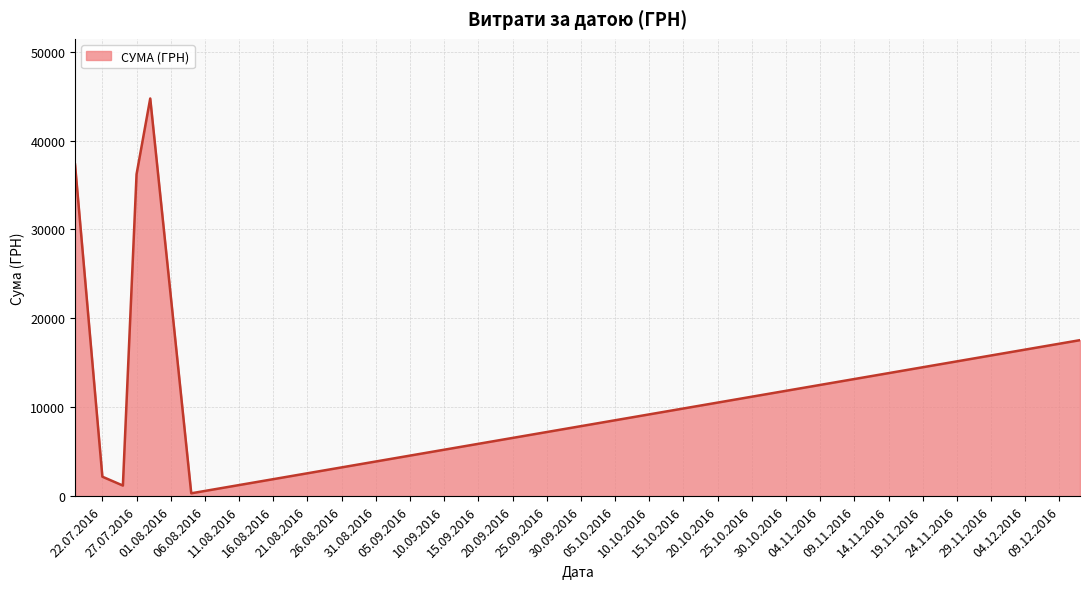

What is the difference between the maximum and second lowest values?

43537.5